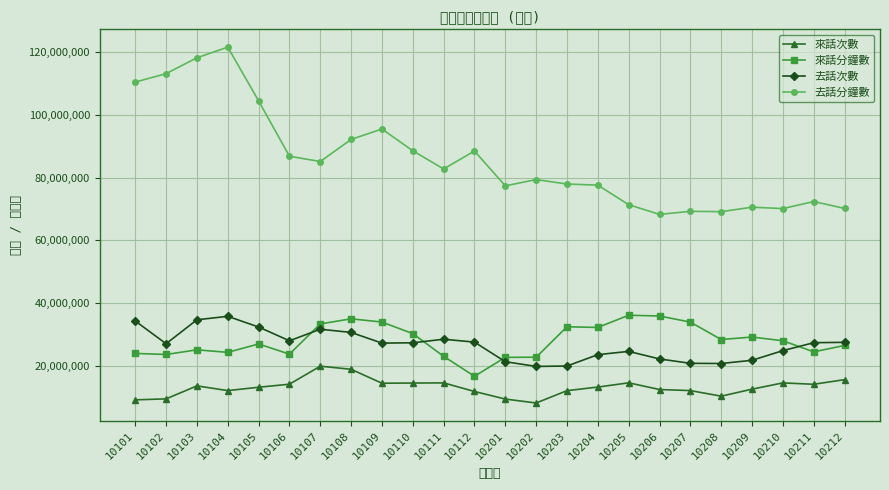

Reading left to right, list all the values displayed in this chart.

來話次數: 9291397	9602726	13730446	12234826	13299686	14265056	19995246	19014755	14574437	14635540	14684111	11950329	9540714	8289882	12213271	13358508	14704053	12569797	12238199	10459943	12685883	14677674	14245463	15707362
來話分鐘數: 24054160	23719421	25199092	24391698	27071662	23825846	33435352	35062099	34029865	30353043	23138581	16796667	22799749	22852793	32531824	32317440	36196934	35959290	34018032	28480455	29264709	28087933	24552330	26589948
去話次數: 34377860	27137622	34757126	35857732	32454578	28079006	31745098	30734519	27333149	27438434	28567606	27657122	21419912	19921099	20049239	23666452	24698836	22300382	20908888	20849039	21869106	24944760	27463180	27583574
去話分鐘數: 110351295	113042418	118083123	121471090	104382124	86767730	85093165	92125162	95424060	88498991	82727294	88433292	77341711	79353463	77929143	77581648	71363016	68275107	69246806	69138304	70563431	70122773	72359371	70170572